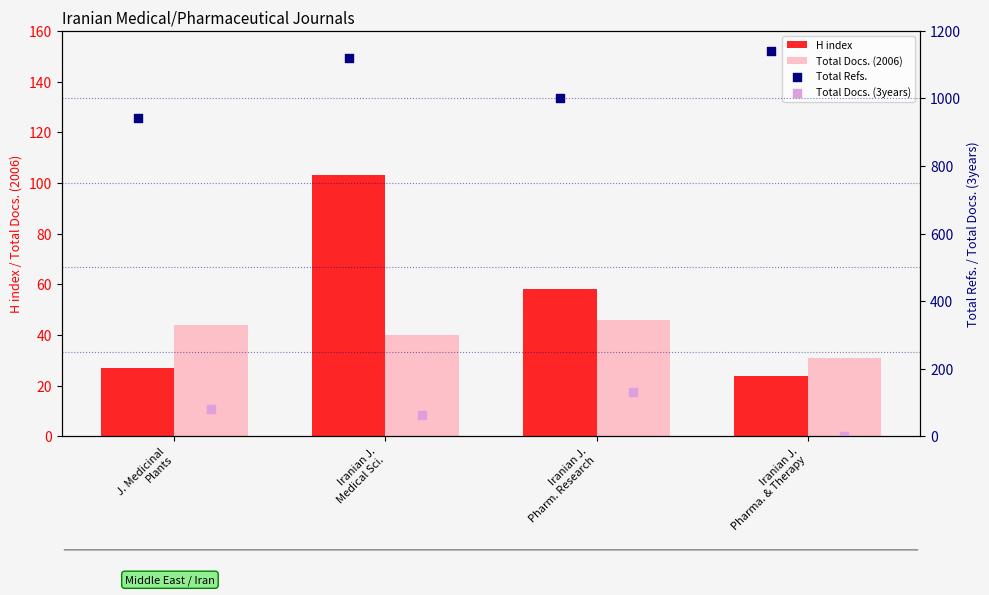

What are all the series names shown in the legend?

H index, Total Docs. (2006), Total Refs., Total Docs. (3years)